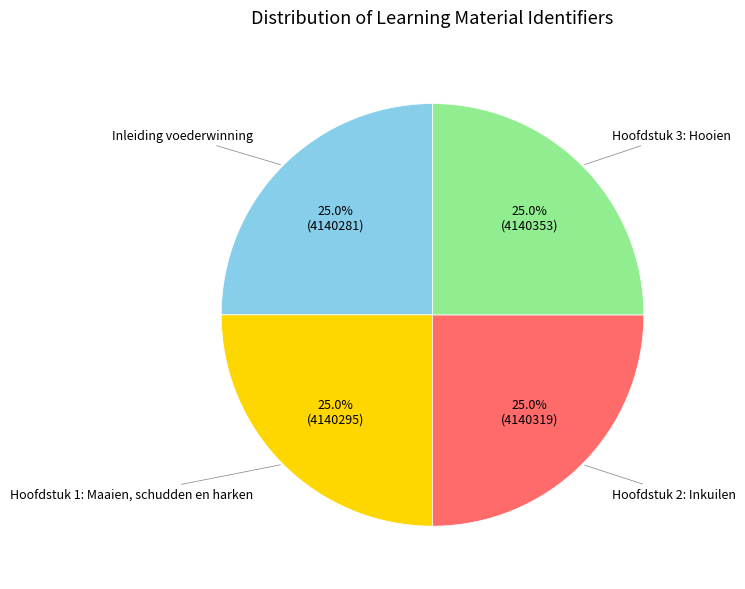

Approximately how many times larger is the value at Hoofdstuk 2: Inkuilen compared to Hoofdstuk 3: Hooien?

1.0